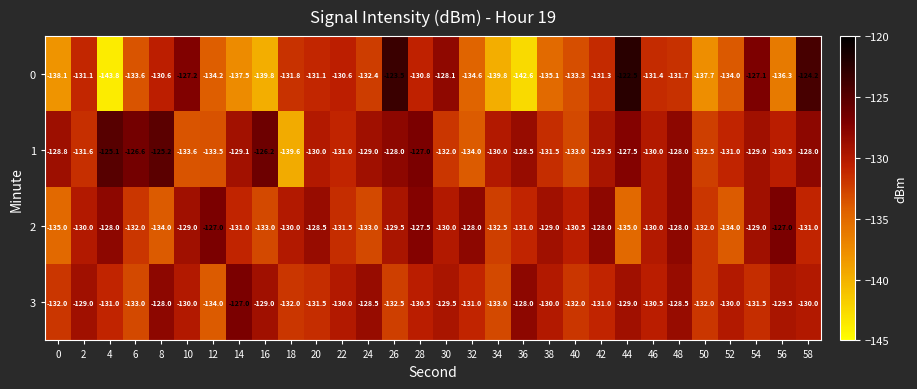

The 2 series shows -131.0 at 14. True or false?

True